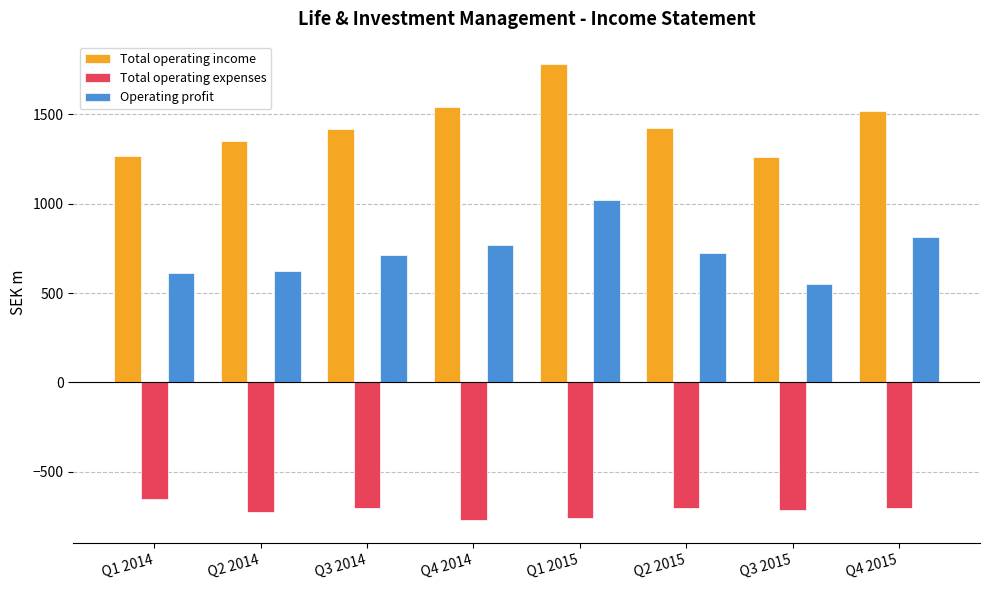

Count the number of data series in this chart.

3